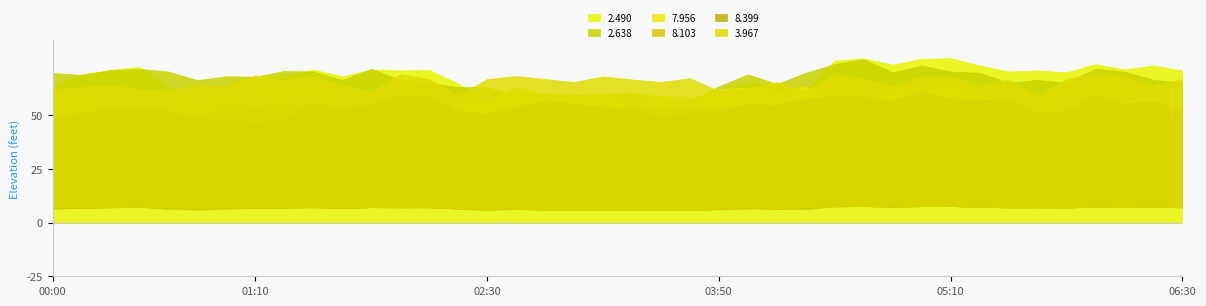

What is the lowest value of the   2.490 series?

56.6